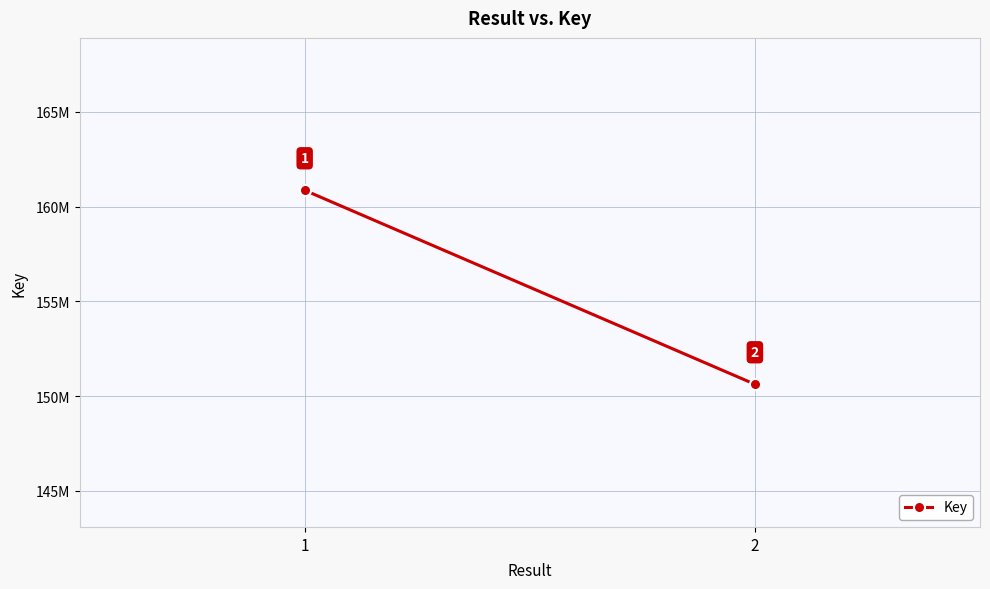

The chart shows a value of 232620626 at 1. True or false?

False